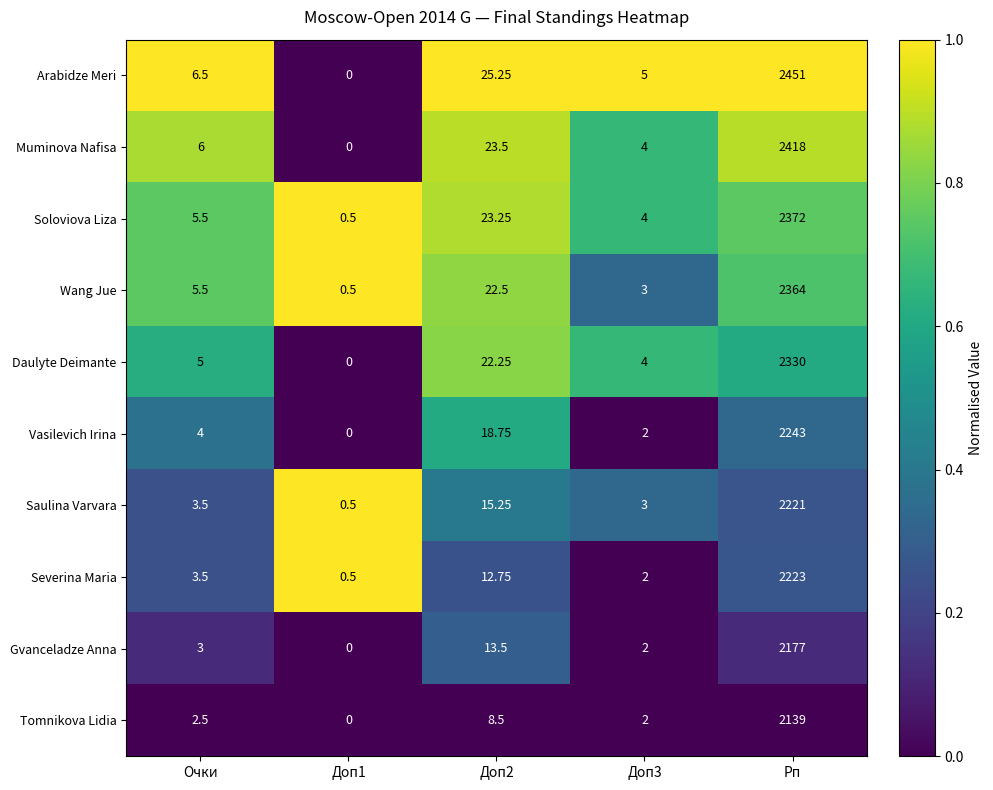

Which series has the largest range (max minus min)?

Arabidze Meri